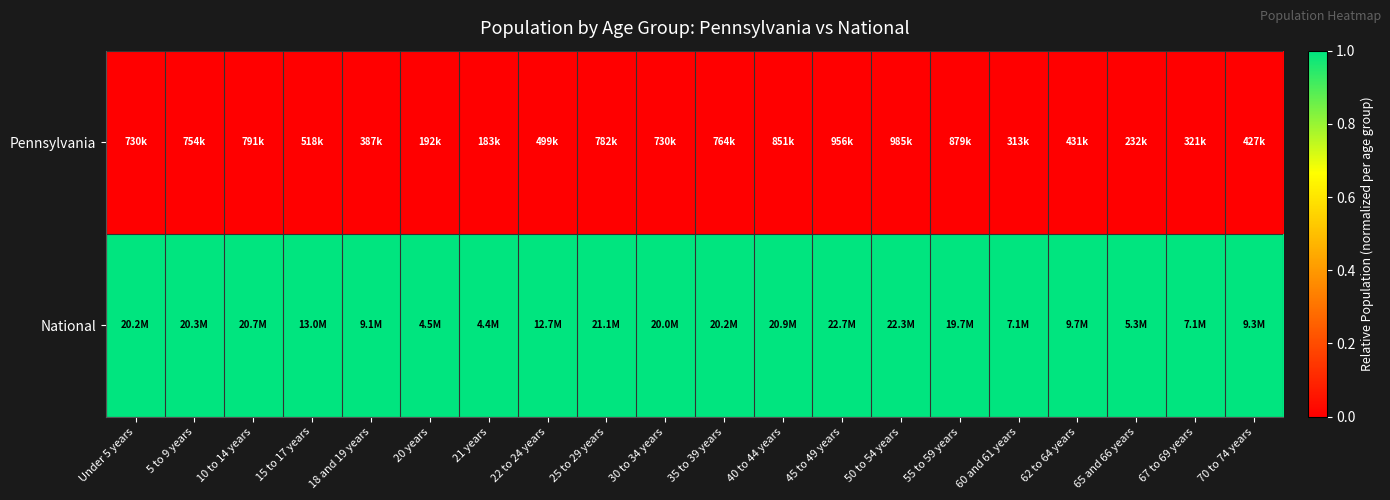

How many series are shown in this chart?

2